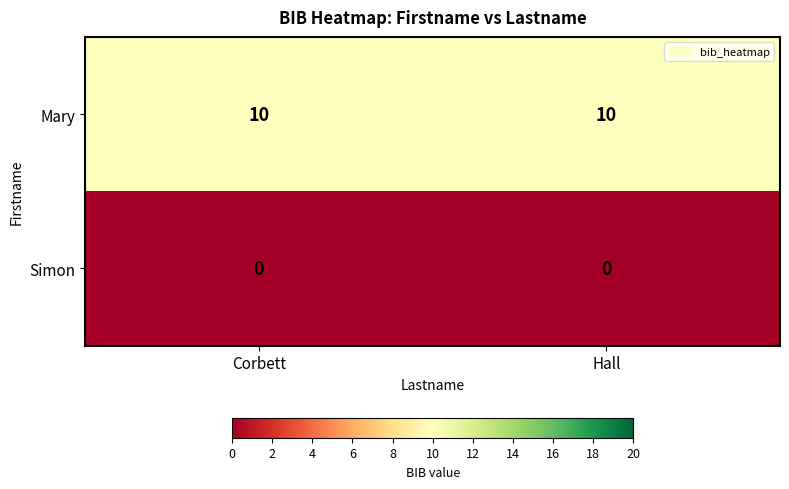

What is the sum of all Mary values?

20